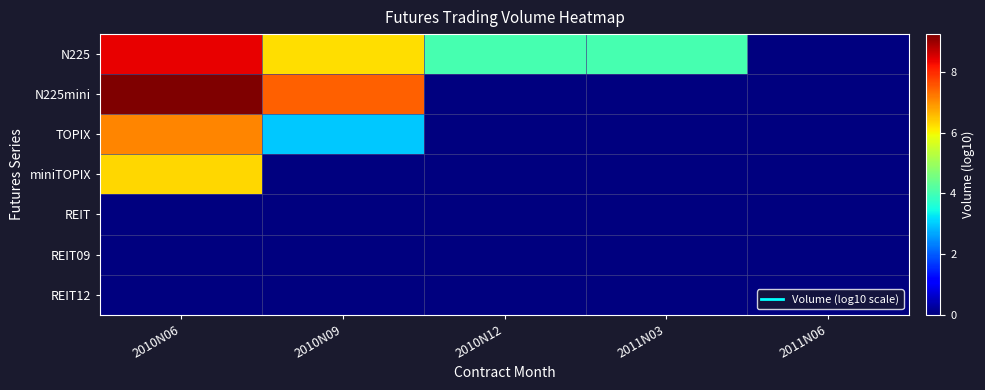

What is the total value across all series at 2010N09?

16.7